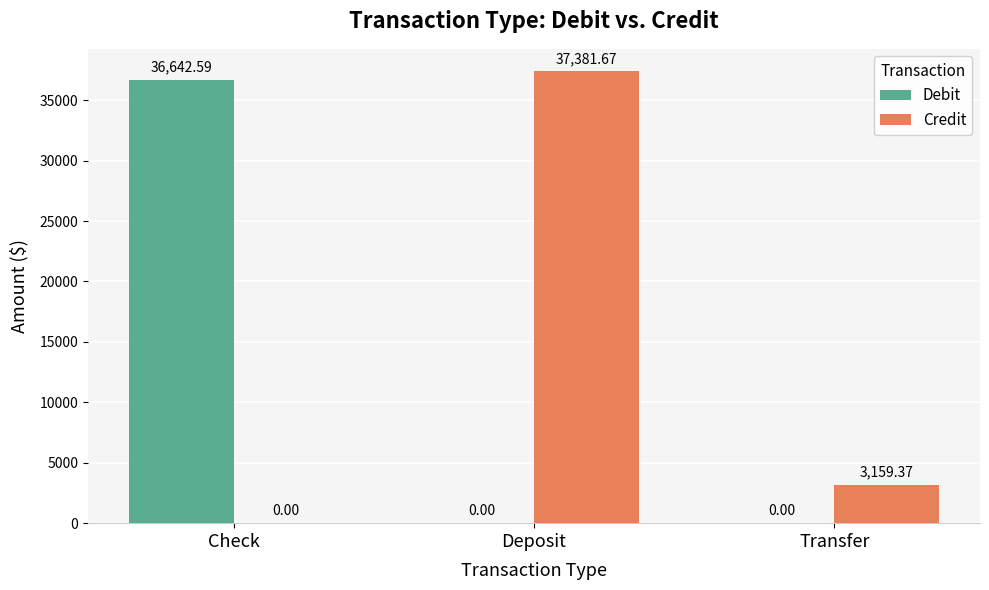

Which category has the highest value in the Credit series?

Deposit